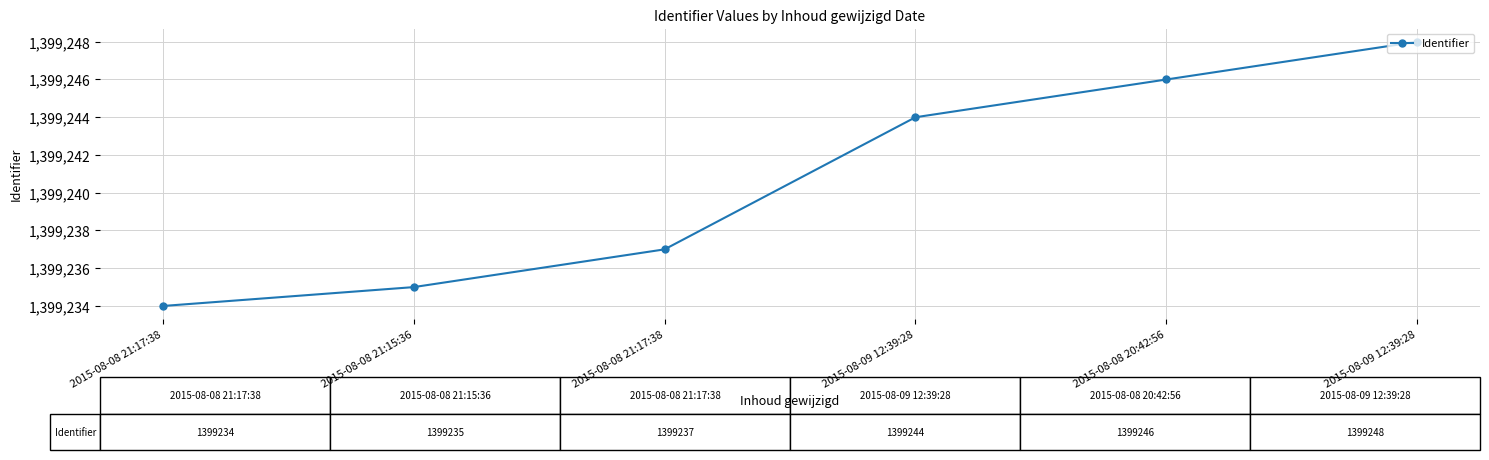

How many values are below 1399244?

3